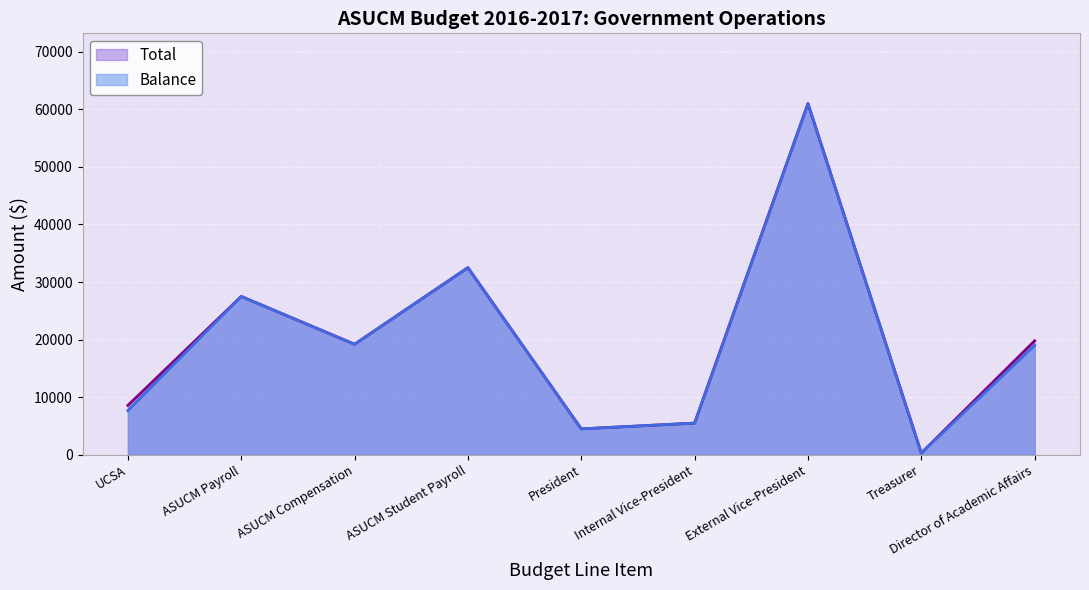

At how many categories does at least one series exceed 20988?

3